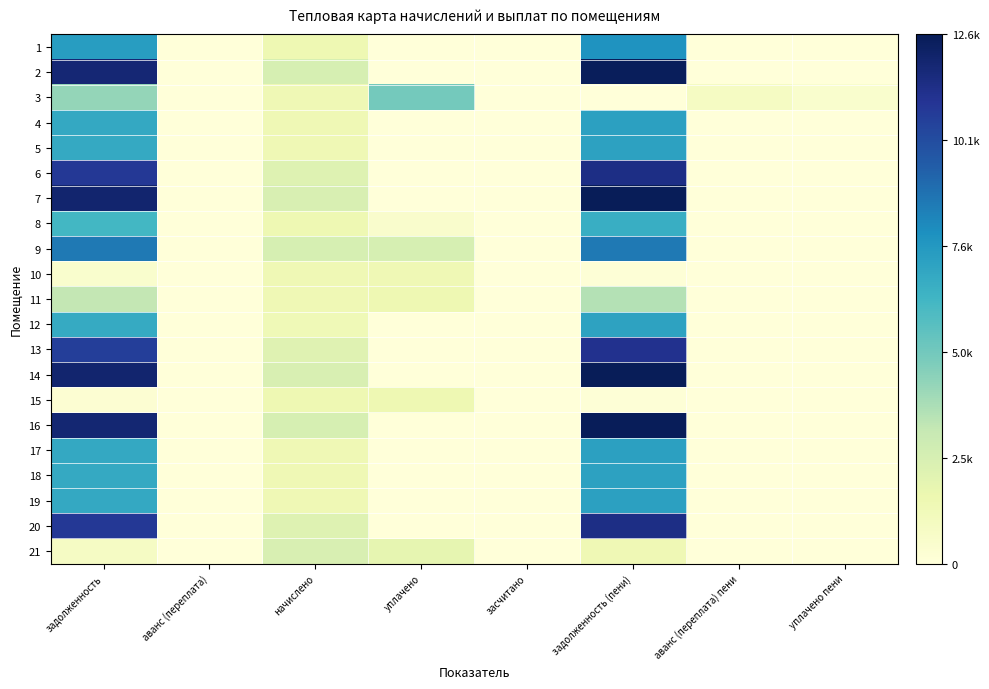

Which category has the highest value across all series?

задолженность (пени)